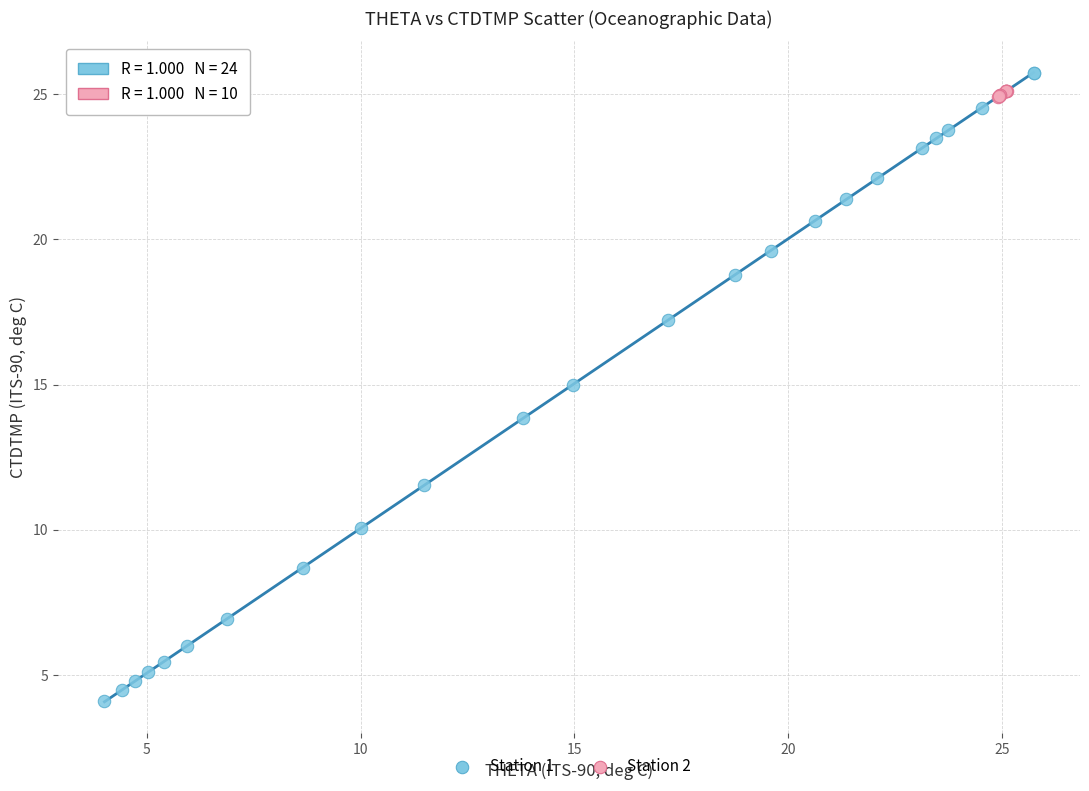

What are all the series names shown in the legend?

Station 1, Station 2